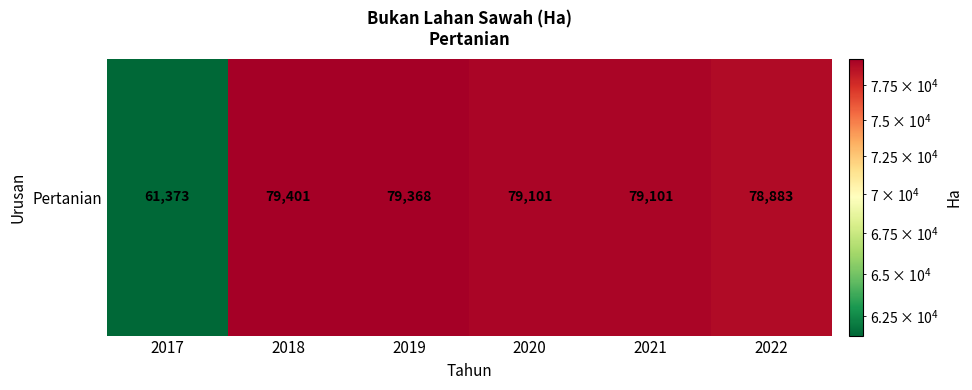

At which category does the chart reach its peak across all series?

2018